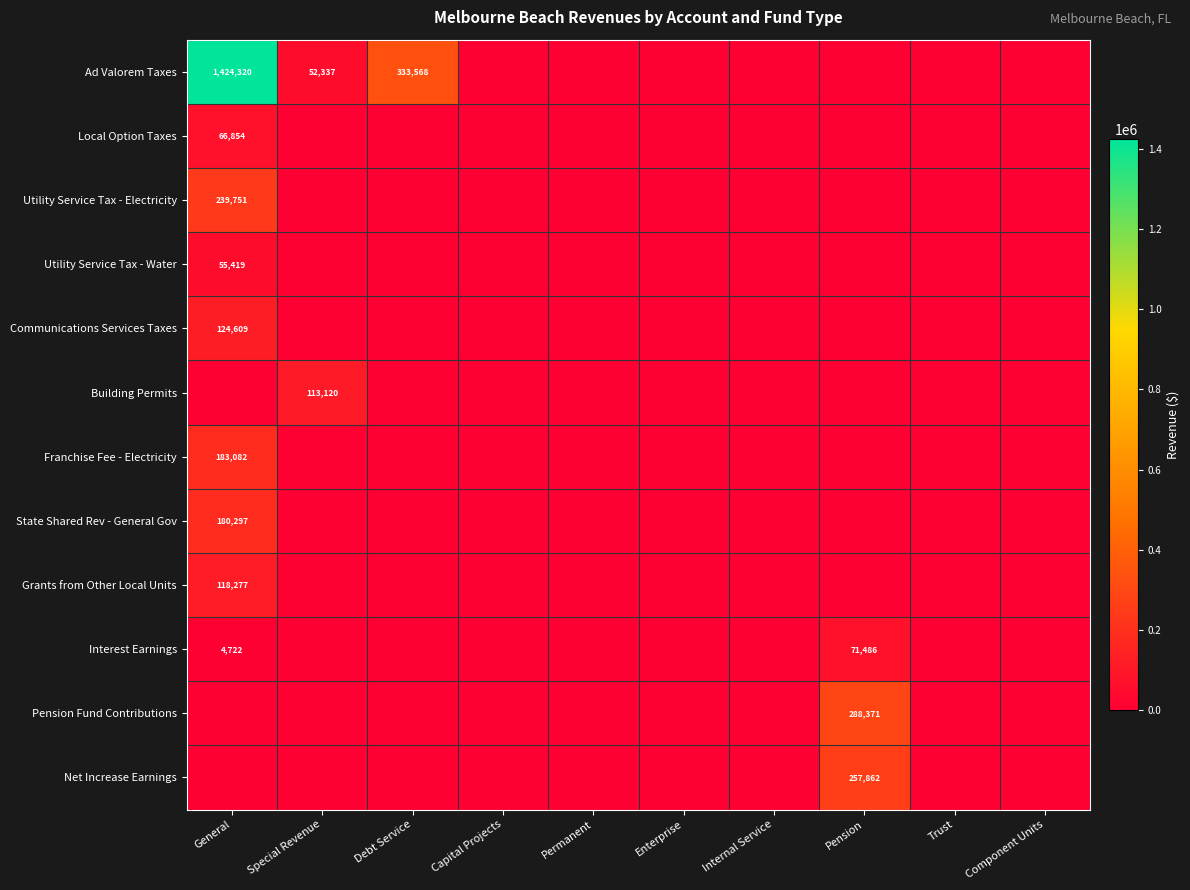

The value of Interest Earnings at General is 6616. True or false?

False